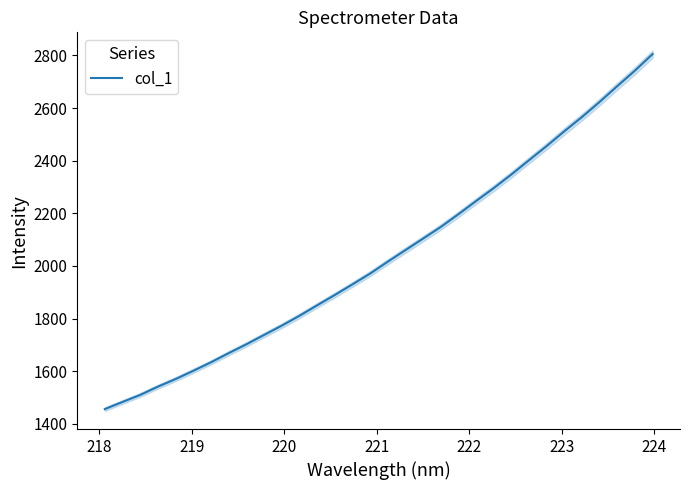

What is the highest value of the col_1 series?

2805.3